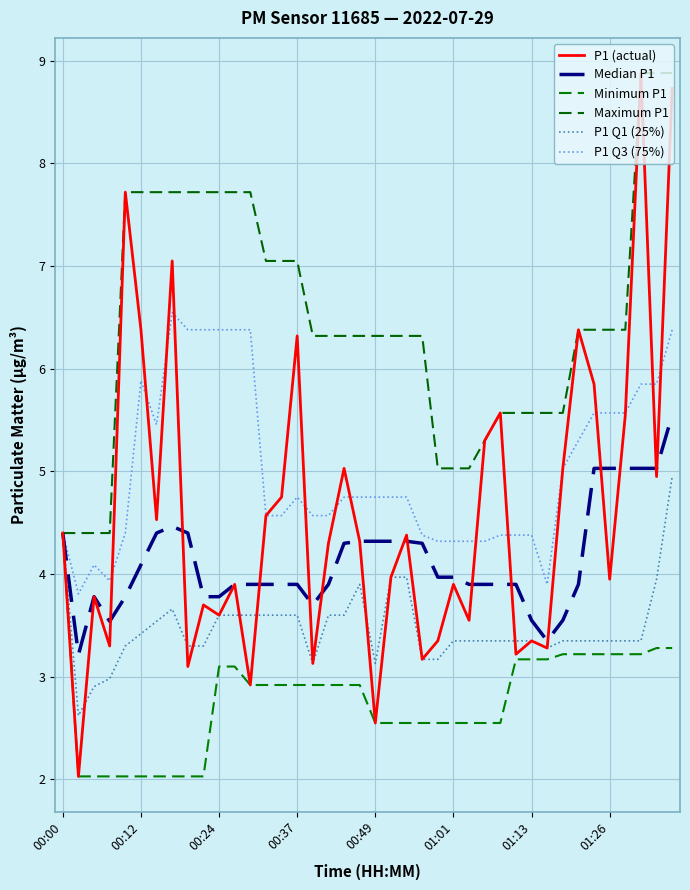

Does the chart display data point markers on the line(s)?

No